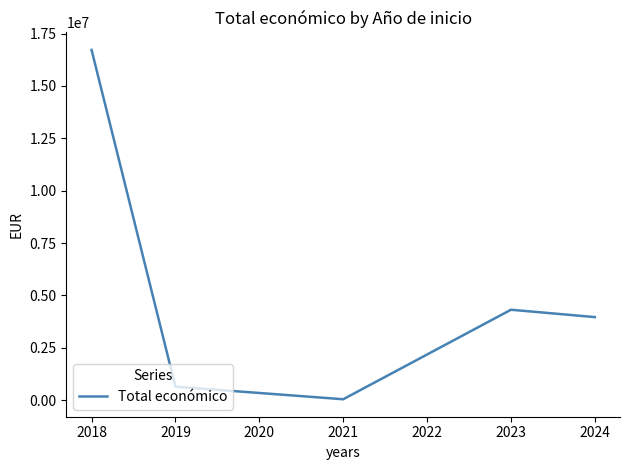

How many interior local peaks (higher than both neighbors) does the data have?

1